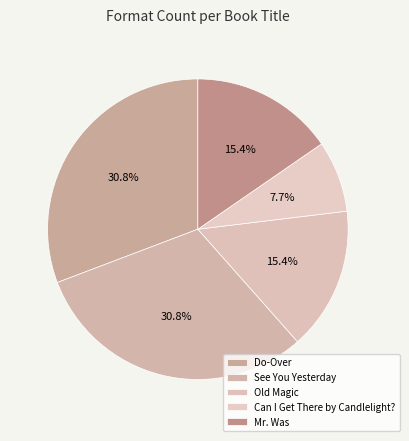

Is there a majority slice in this chart?

No